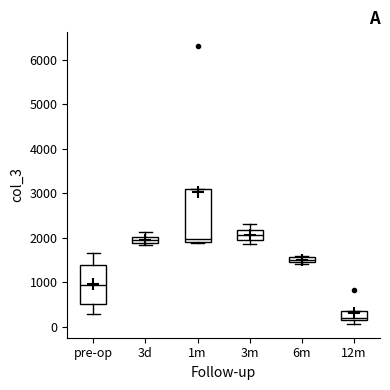

Which box is the tallest, from its lower edge to its upper edge?

1m